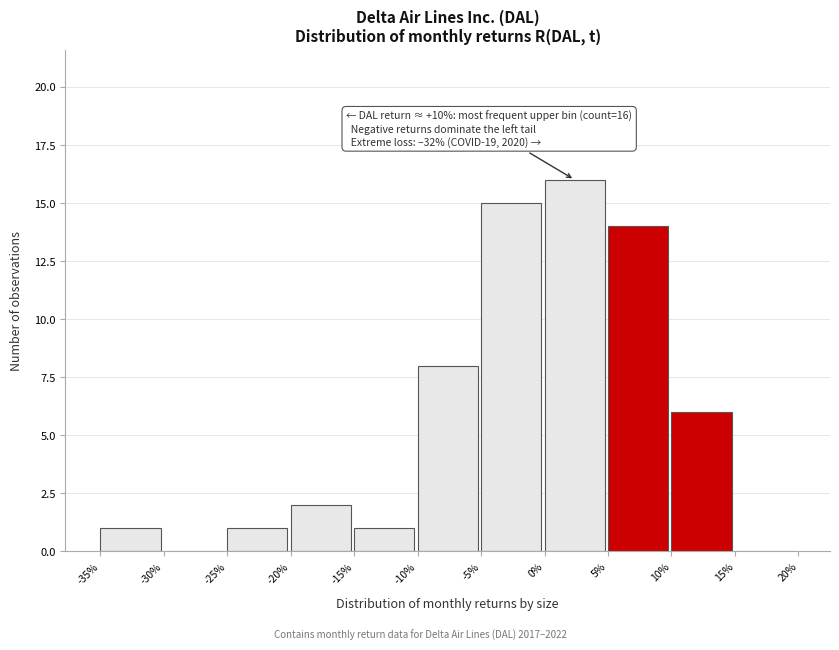

Reading left to right, transcribe all the data shown in this chart.

-35%=1	-30%=0	-25%=1	-20%=2	-15%=1	-10%=8	-5%=15	0%=16	5%=14	10%=6	15%=0